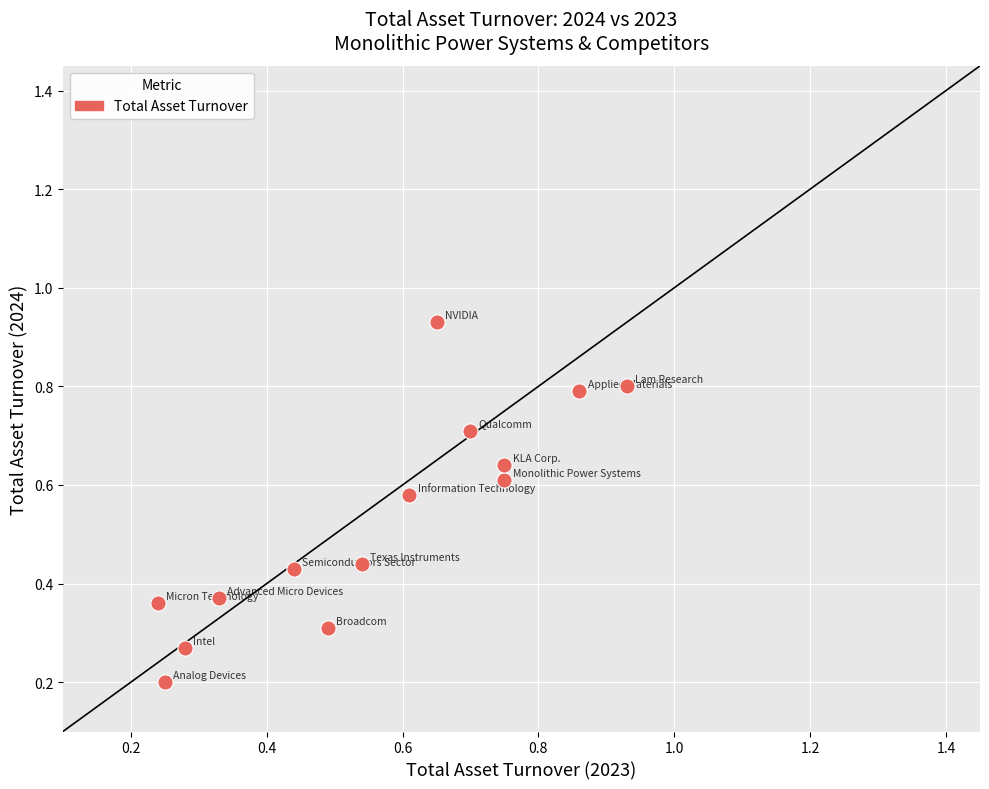

What is the range of X values (max minus min)?

0.7